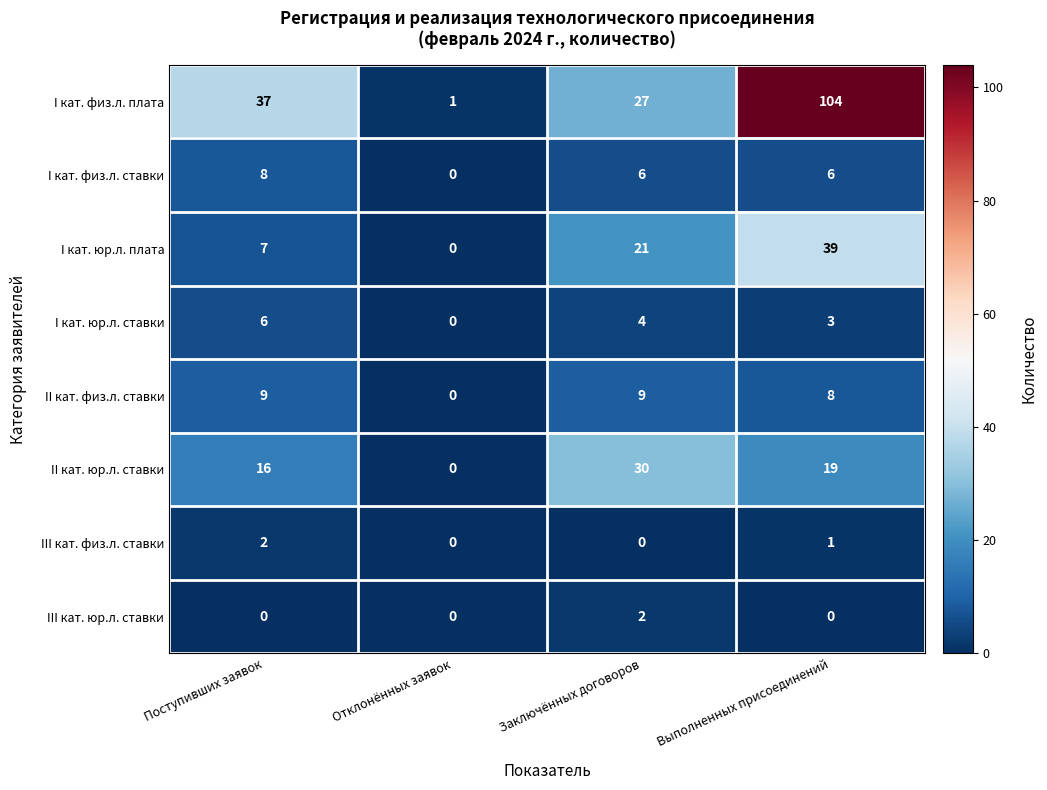

What is the total value across all series at Выполненных присоединений?

180